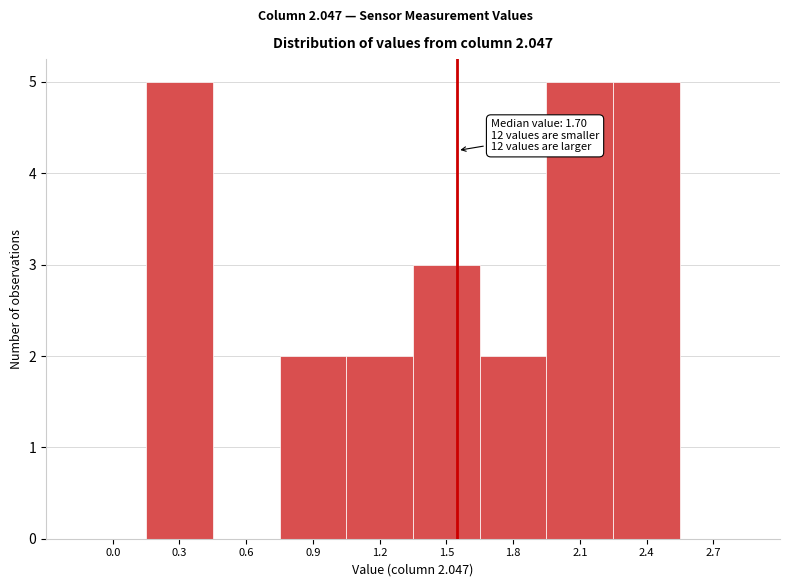

Reading left to right, extract all data points from this chart.

0.0=0	0.3=5	0.6=0	0.9=2	1.2=2	1.5=3	1.8=2	2.1=5	2.4=5	2.7=0